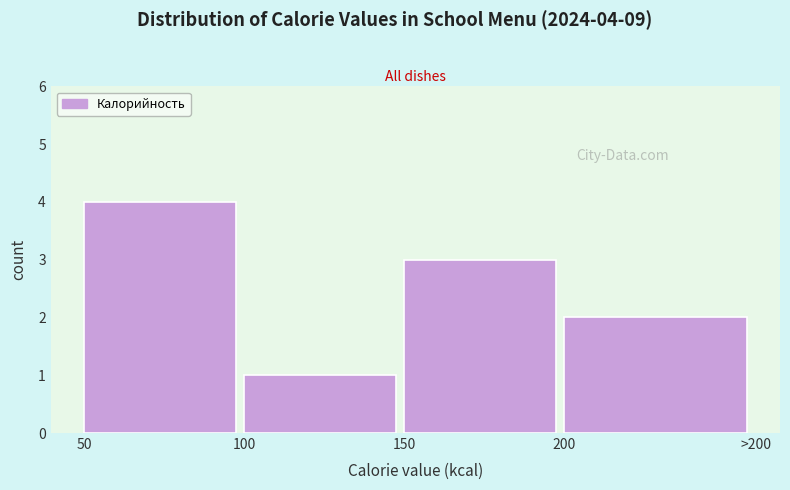

Reading left to right, extract all data points from this chart.

4	1	3	2